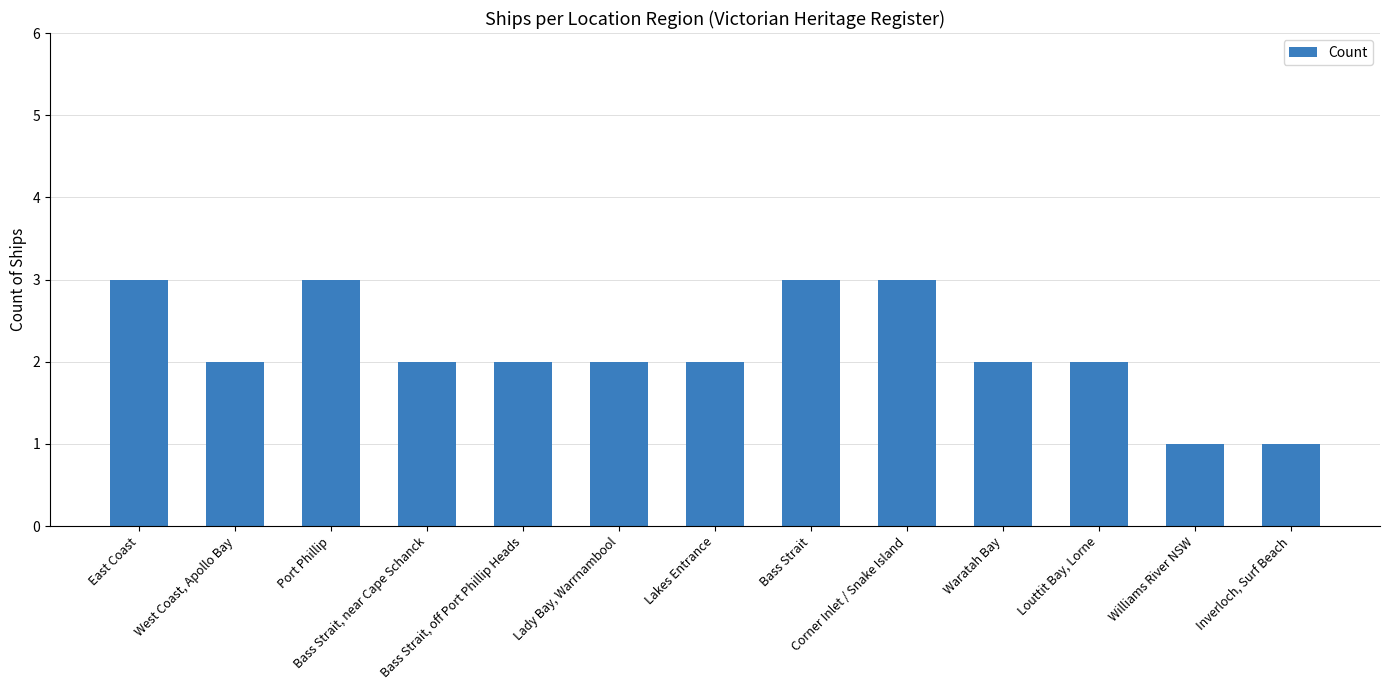

Reading right to left, list all the values displayed in this chart.

Inverloch, Surf Beach=1	Williams River NSW=1	Louttit Bay, Lorne=2	Waratah Bay=2	Corner Inlet / Snake Island=3	Bass Strait=3	Lakes Entrance=2	Lady Bay, Warrnambool=2	Bass Strait, off Port Phillip Heads=2	Bass Strait, near Cape Schanck=2	Port Phillip=3	West Coast, Apollo Bay=2	East Coast=3